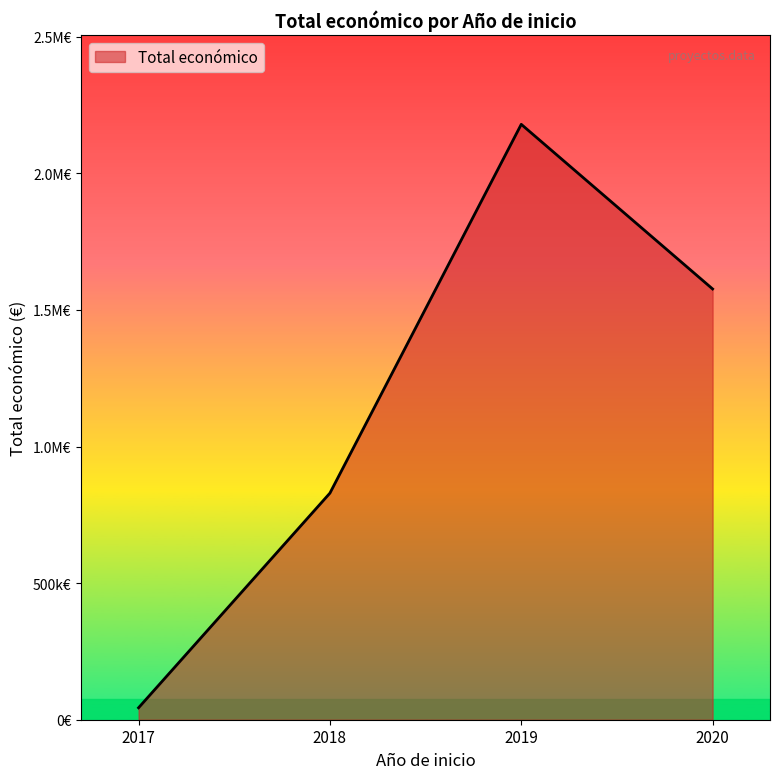

Approximately how many times larger is the value at 2017 compared to 2018?

0.1